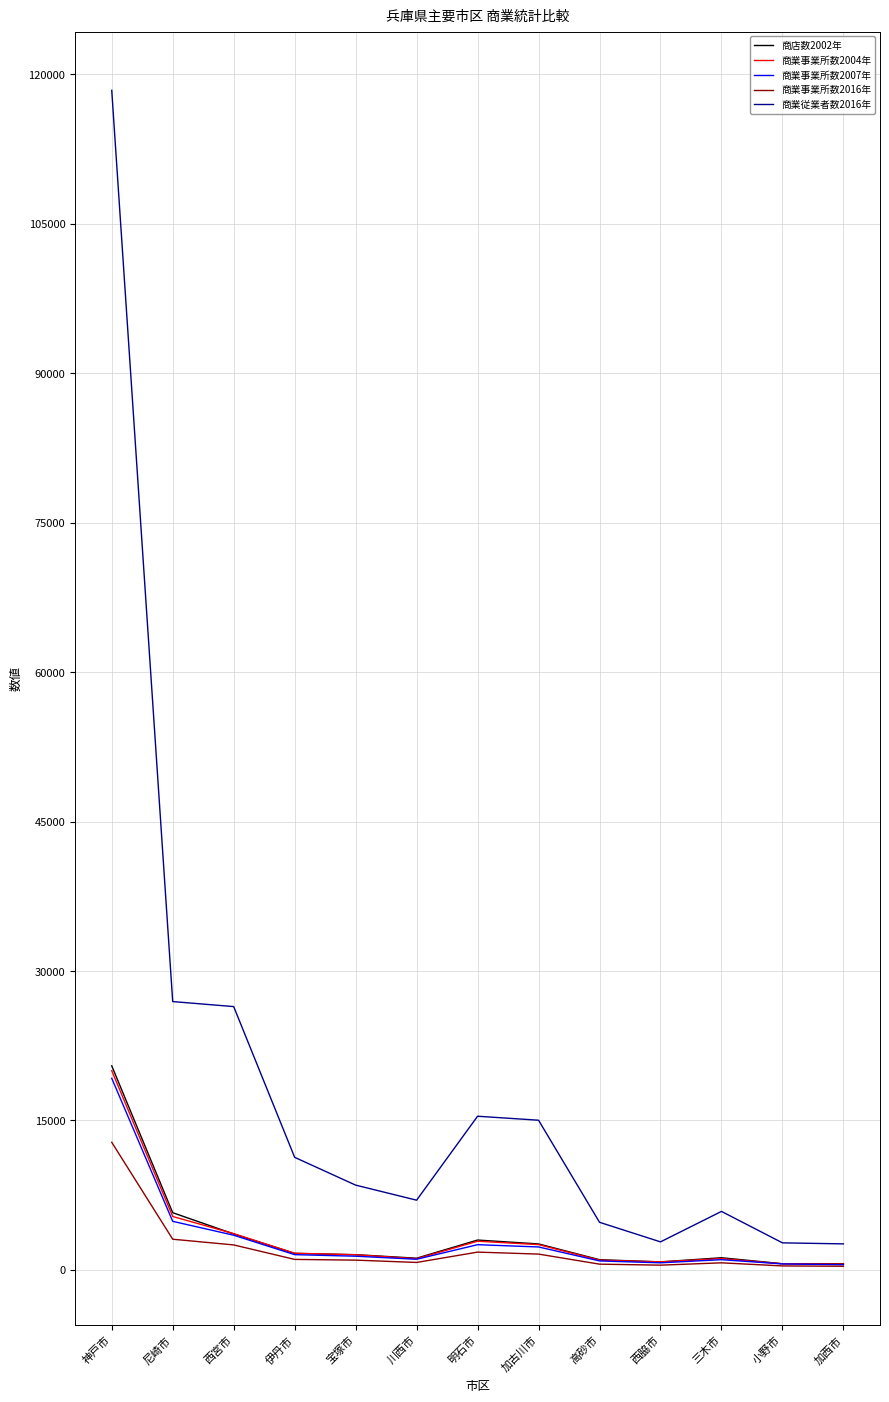

What is the total value across all series at 高砂市?

8265